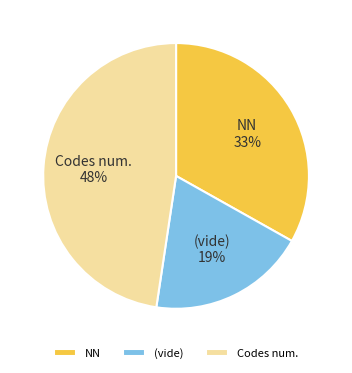

Is there any slice that represents more than half of the pie?

No